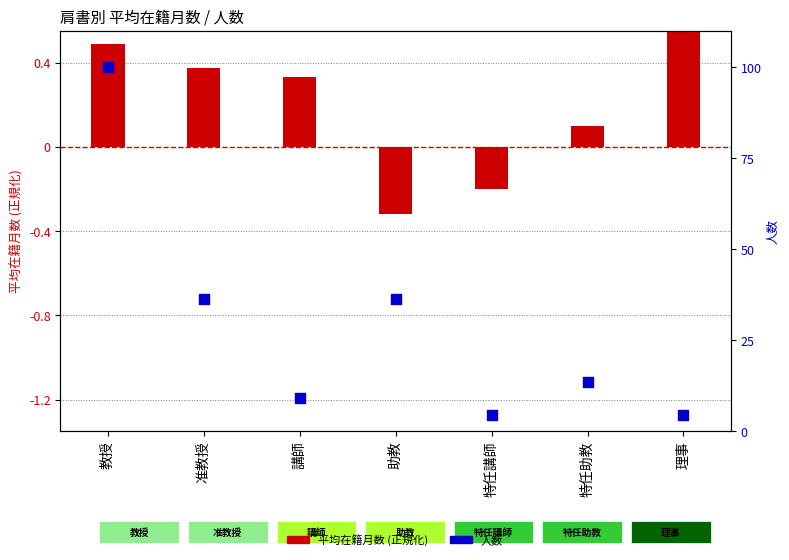

Is the value of 平均在籍月数 (正規化) at 教授 greater than the value of 人数 at 理事?

No